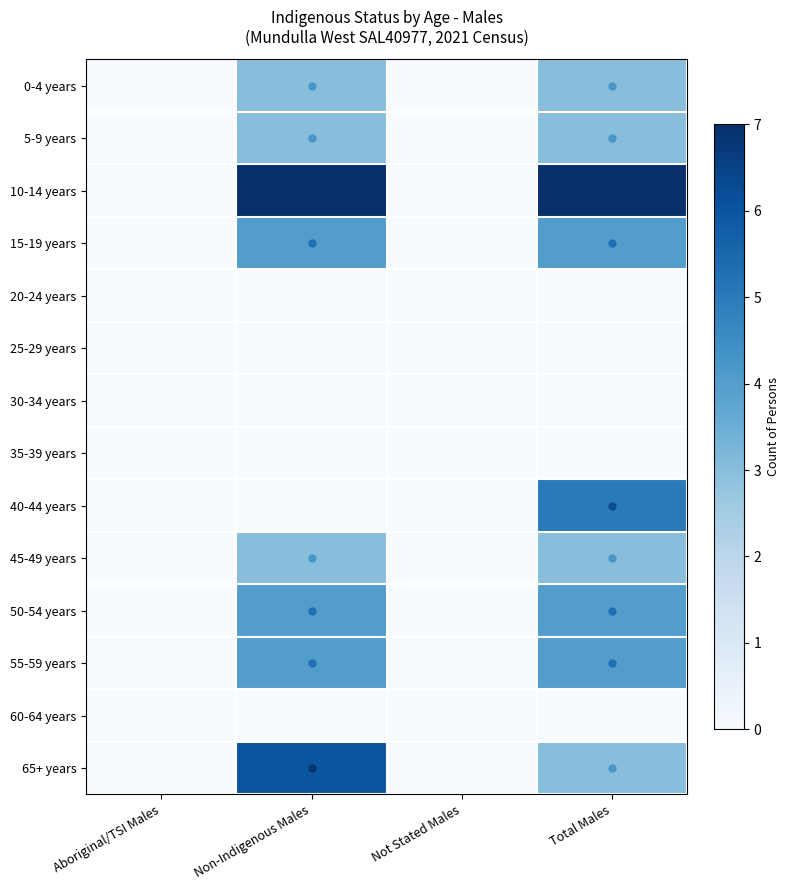

List the series in order of their peak value, highest first.

10-14 years, 65+ years, 40-44 years, 15-19 years, 50-54 years, 55-59 years, 0-4 years, 5-9 years, 45-49 years, 20-24 years, 25-29 years, 30-34 years, 35-39 years, 60-64 years